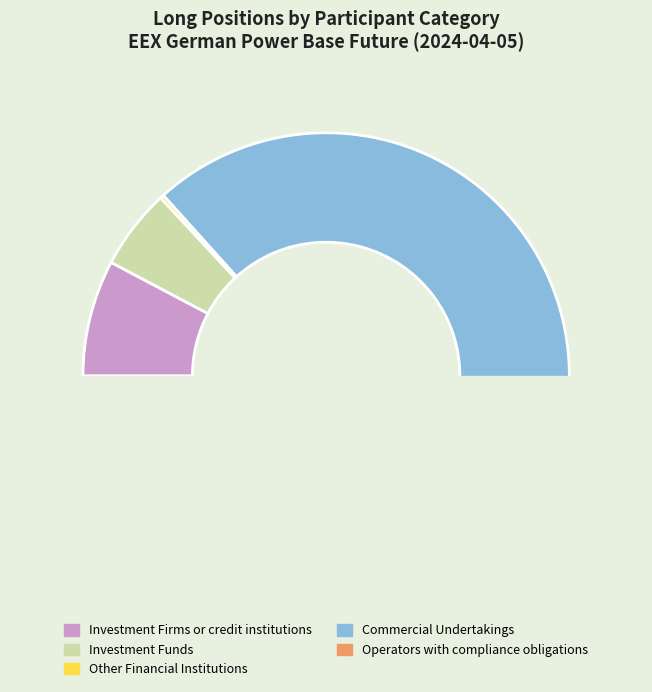

Between Commercial Undertakings and Investment Funds, which is larger?

Commercial Undertakings